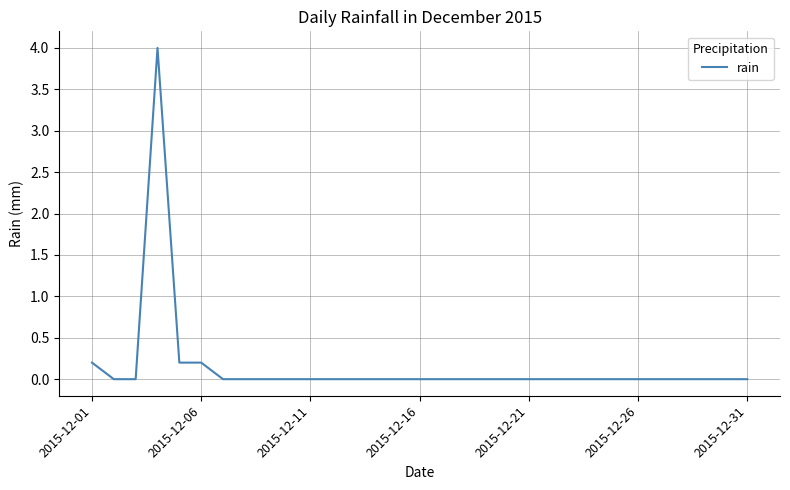

What is the maximum value shown in the chart?

4.0